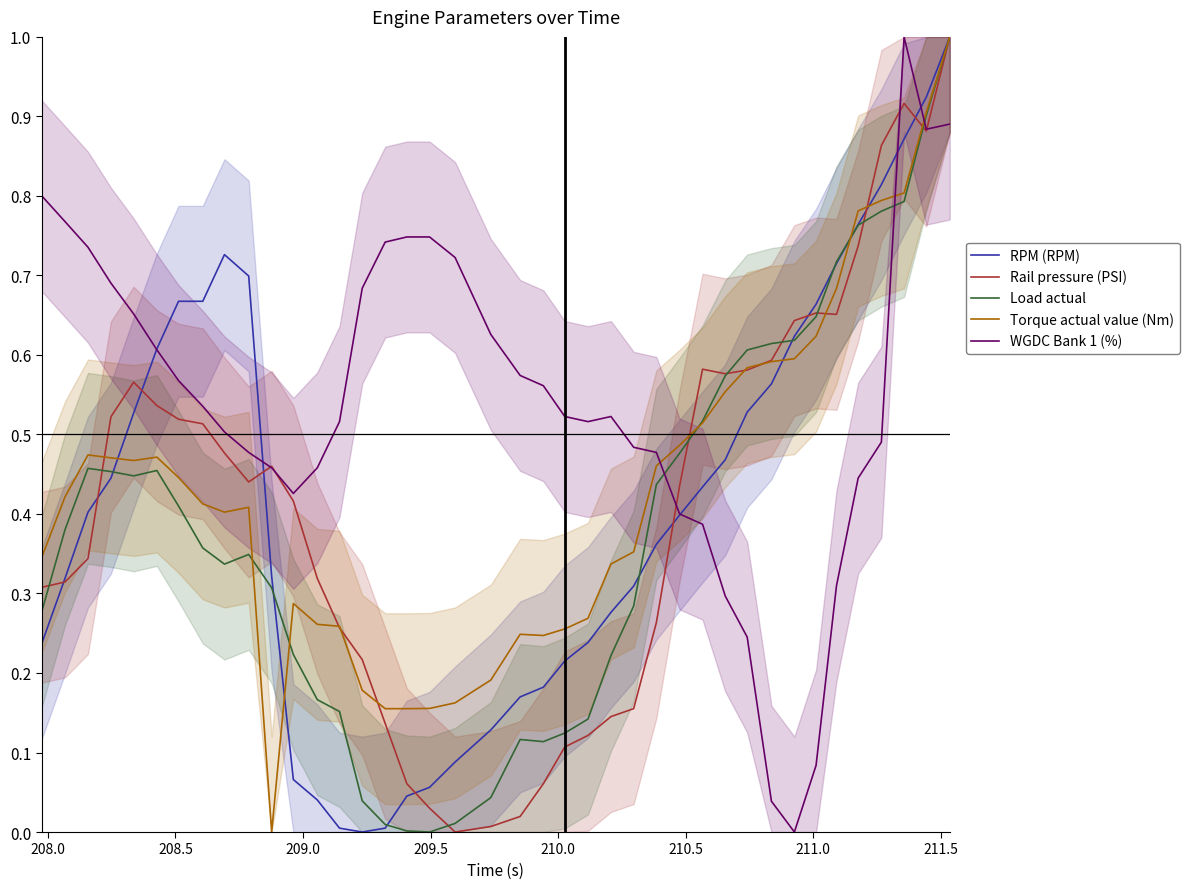

How many intersections are there between Rail pressure (PSI) and Torque actual value (Nm)?

10